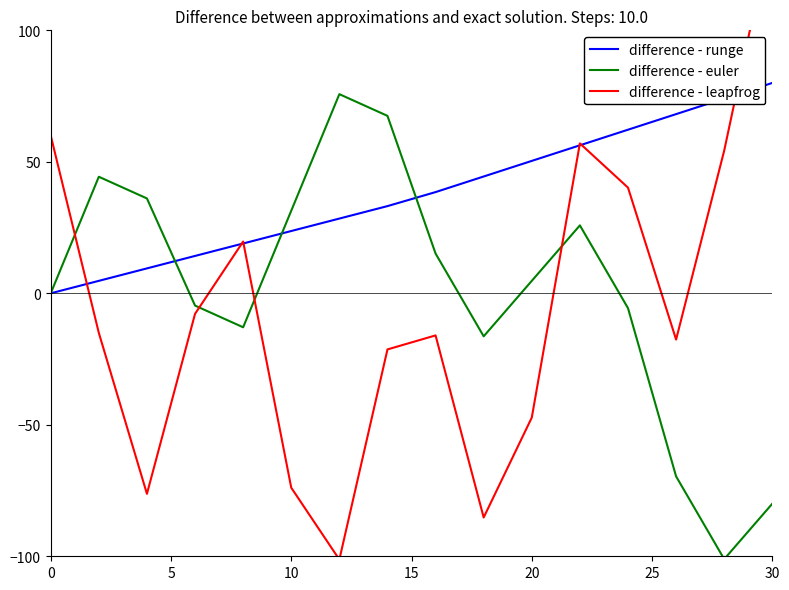

What is the value of the difference - leapfrog point at the 10th from the left?

-85.2